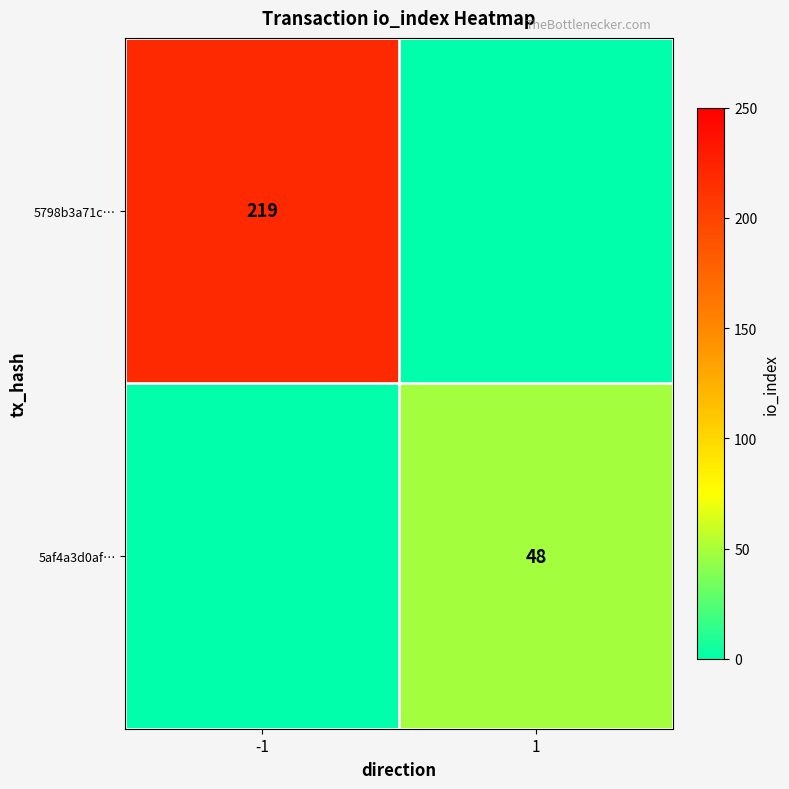

Is the value of 5af4a3d0af… at 1 greater than the value of 5798b3a71c… at -1?

No